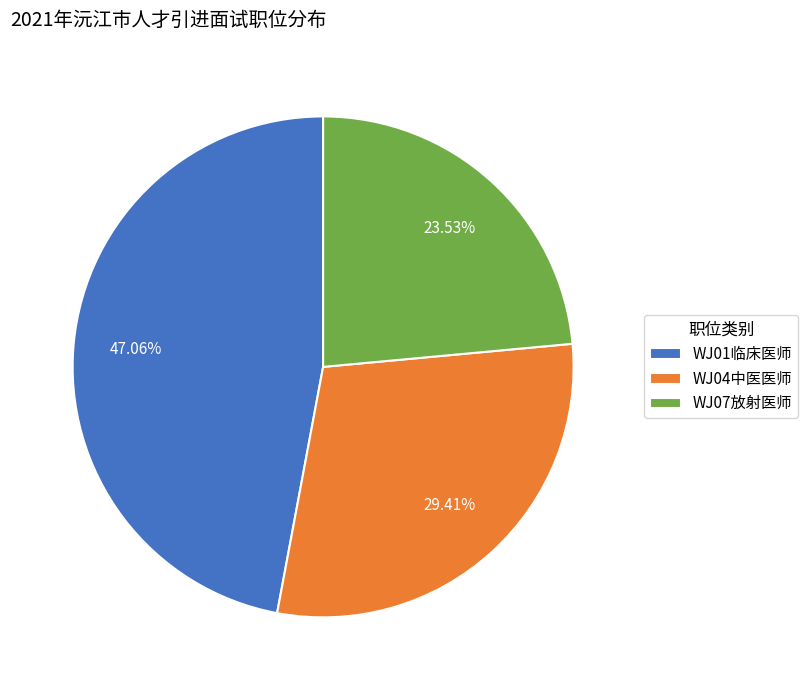

What is the smallest slice in the pie chart?

WJ07放射医师